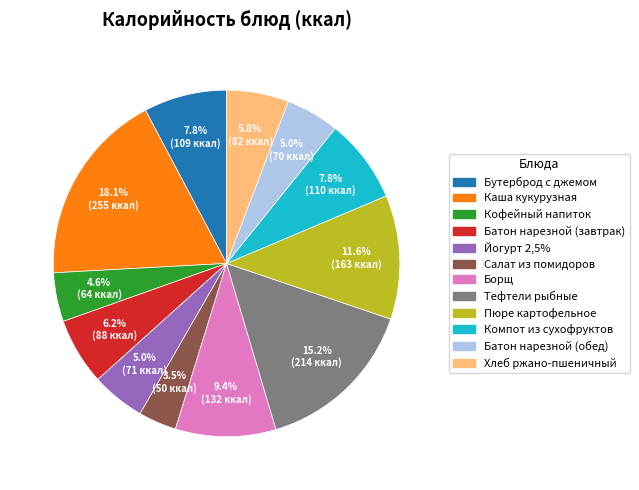

True or false: Кофейный напиток accounts for 5% of the total.

True